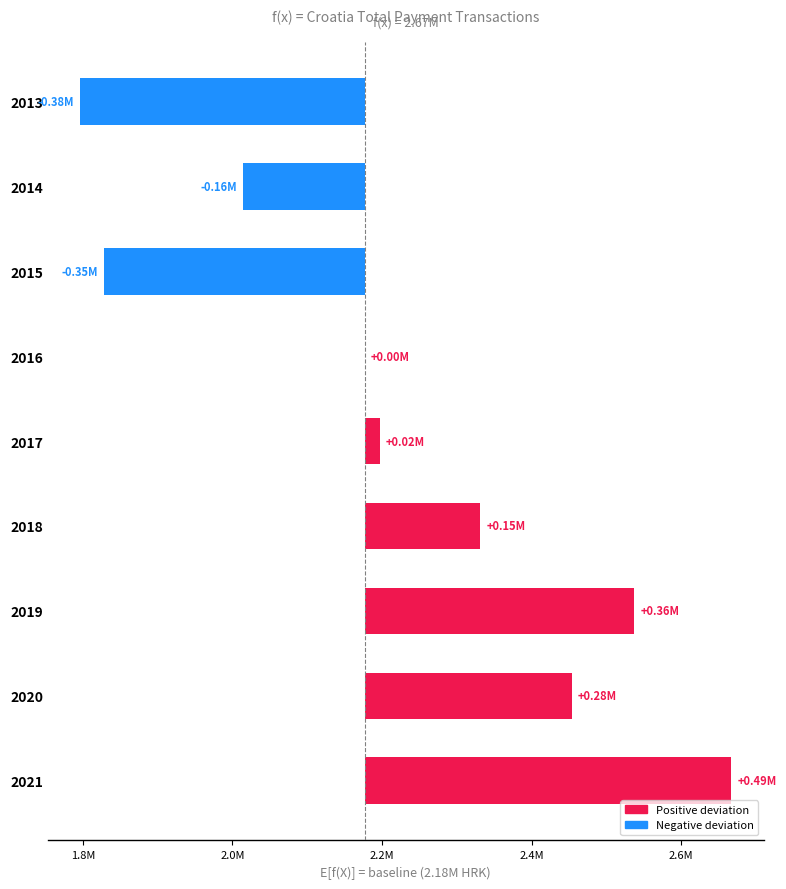

Reading left to right, what are all the values shown in this chart?

-380009.8	-162346.9	-348973.8	0.0	20282.2	154663.6	360679.4	277101.7	490190.1